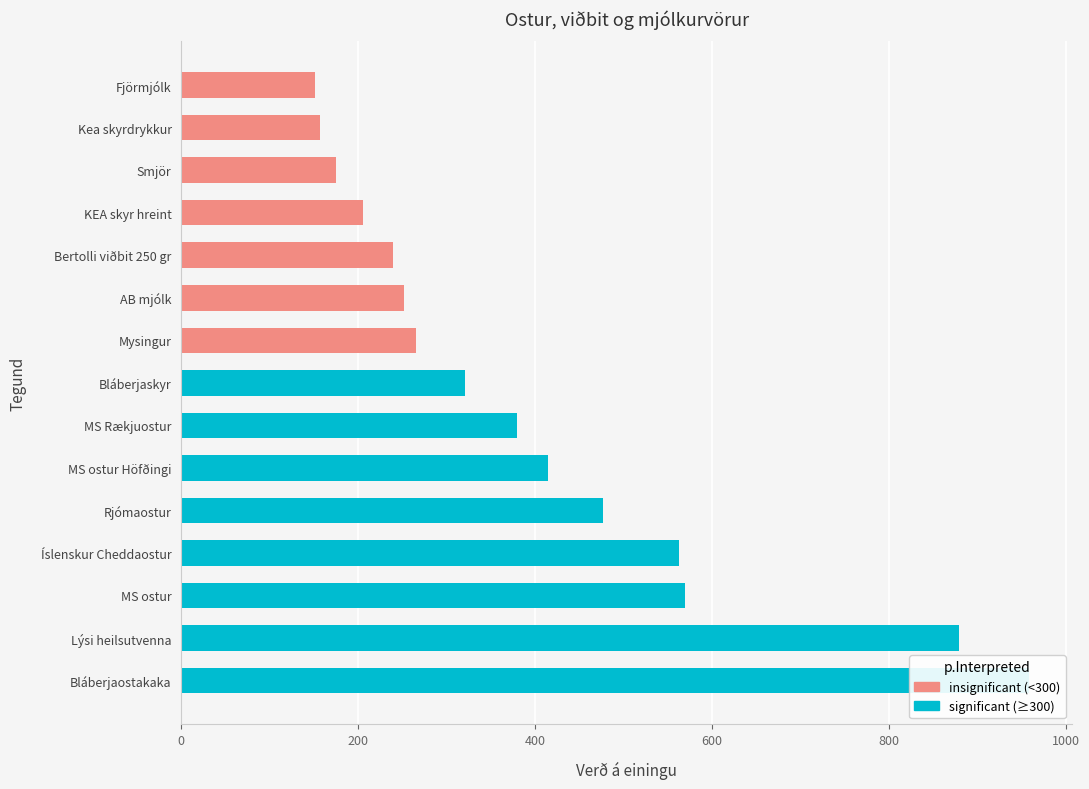

What is the approximate value at MS Rækjuostur, to the nearest 100?

400